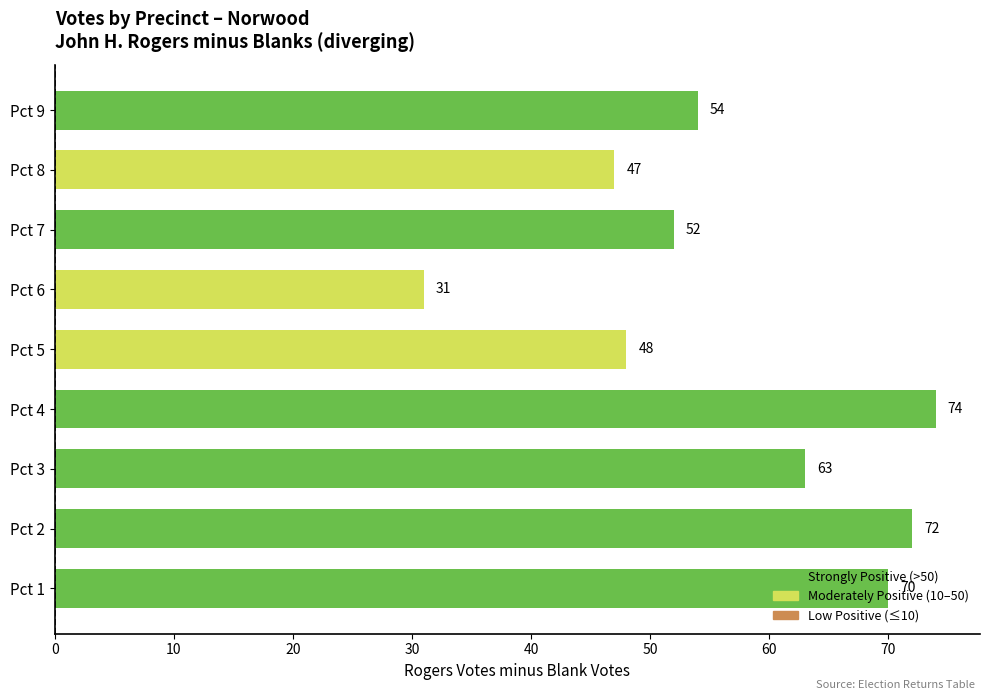

Count the number of categories in the chart.

9